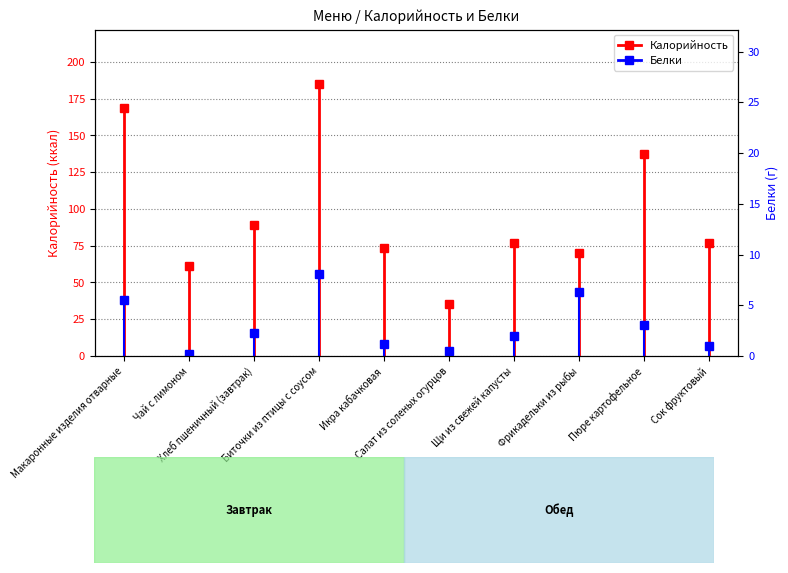

What is the label of the 5th bar from the left?

Икра кабачковая